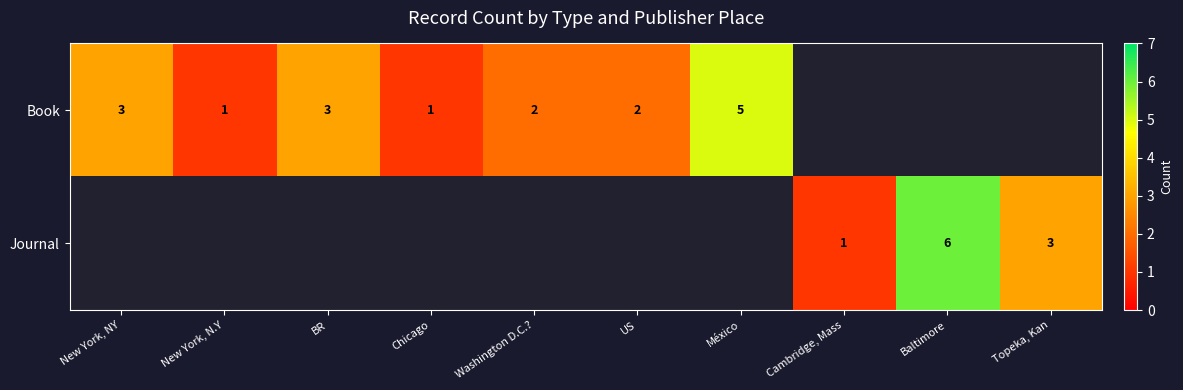

At how many categories does at least one series exceed 4?

2